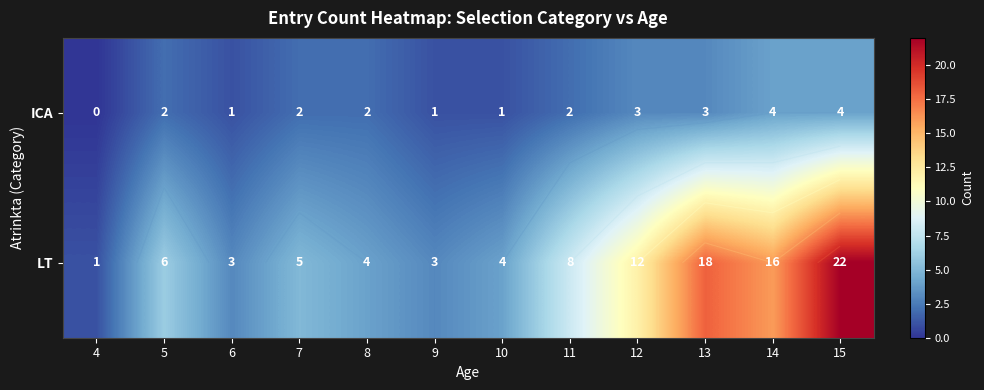

What is the difference between the LT values at 15 and 5?

16